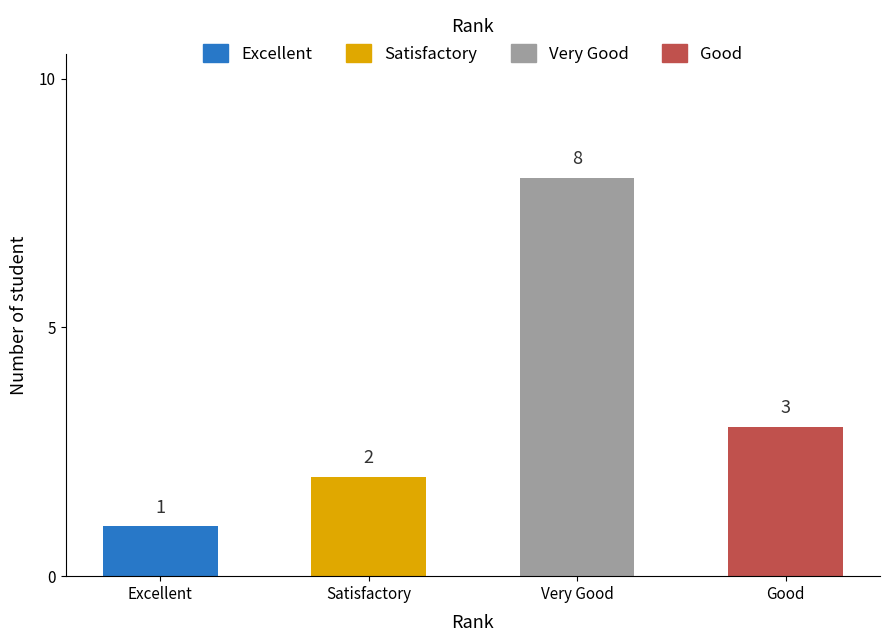

What is the greatest value displayed?

8